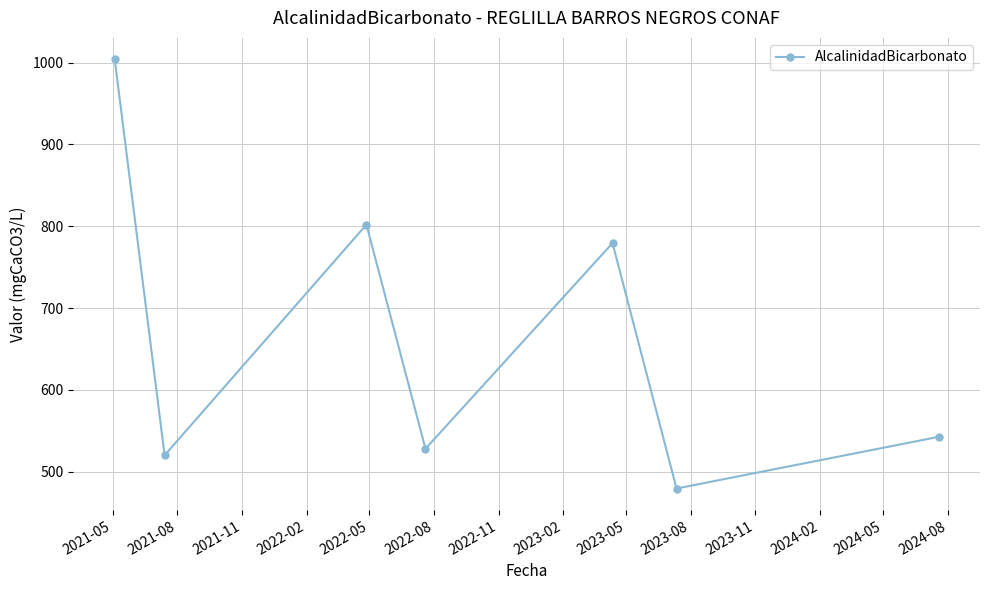

What is the sum of all values?

4655.4